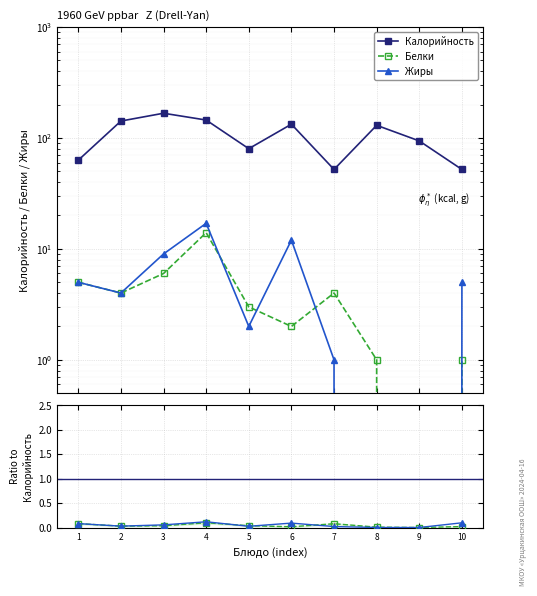

True or false: Калорийность and Жиры intersect in this chart.

False